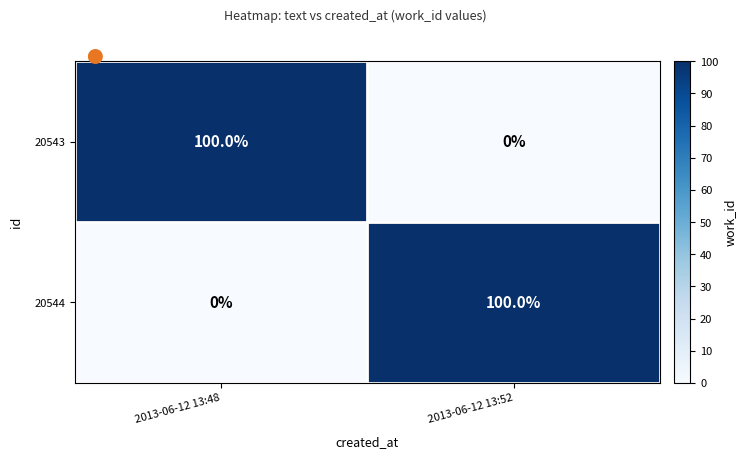

Reading right to left, list all the values displayed in this chart.

20543: 0	100
20544: 100	0